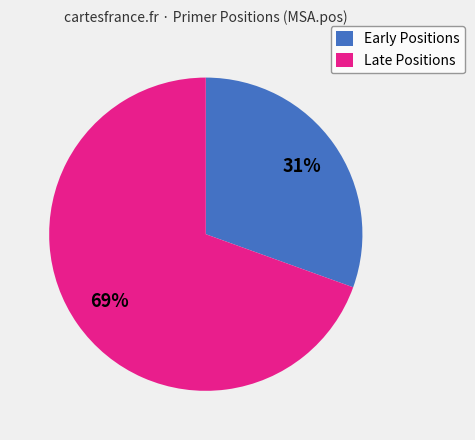

Is the sum of Late Positions and Early Positions greater than half?

Yes